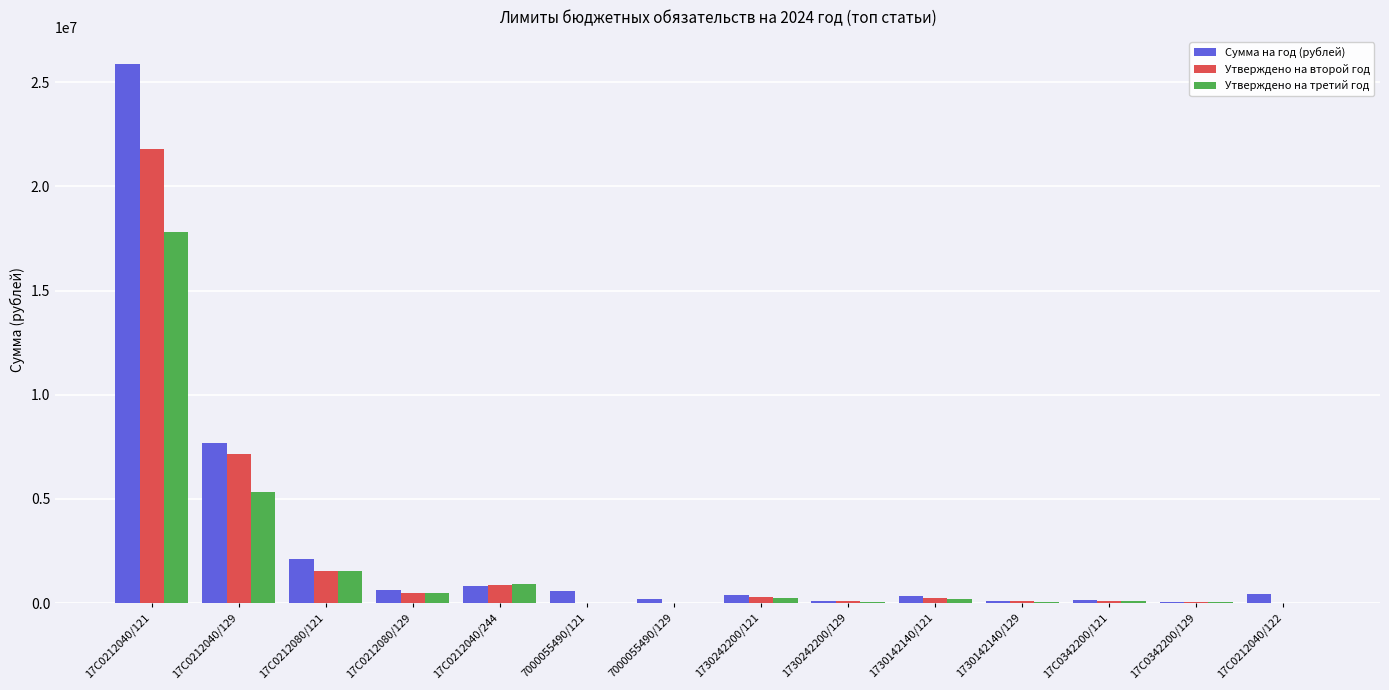

What is the sum of all Утверждено на второй год values?

32634526.0